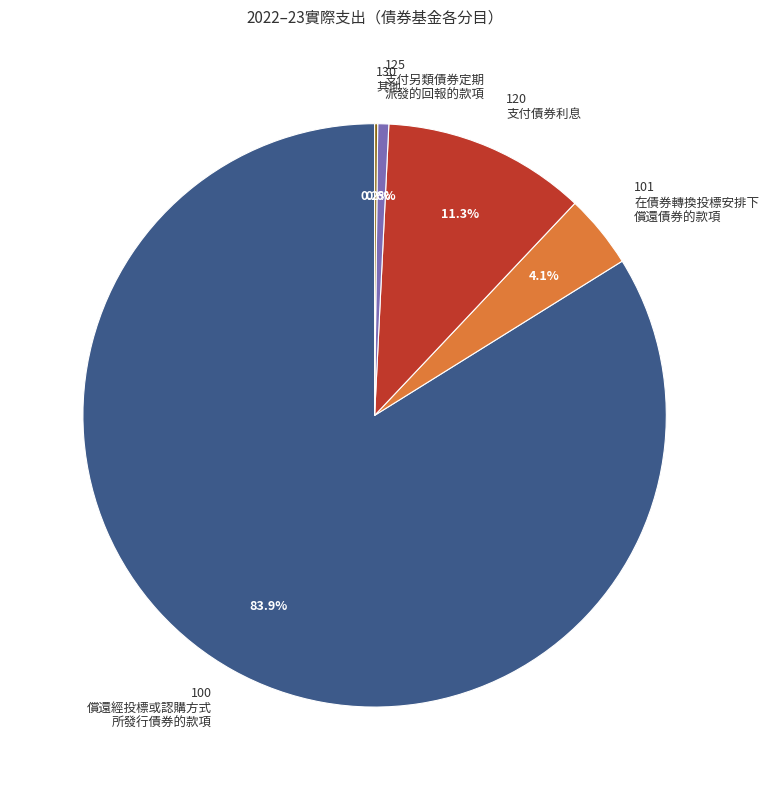

Approximately how many times larger is the value at 101 在債券轉換投標安排下 償還債券的款項 compared to 120 支付債券利息?

0.4